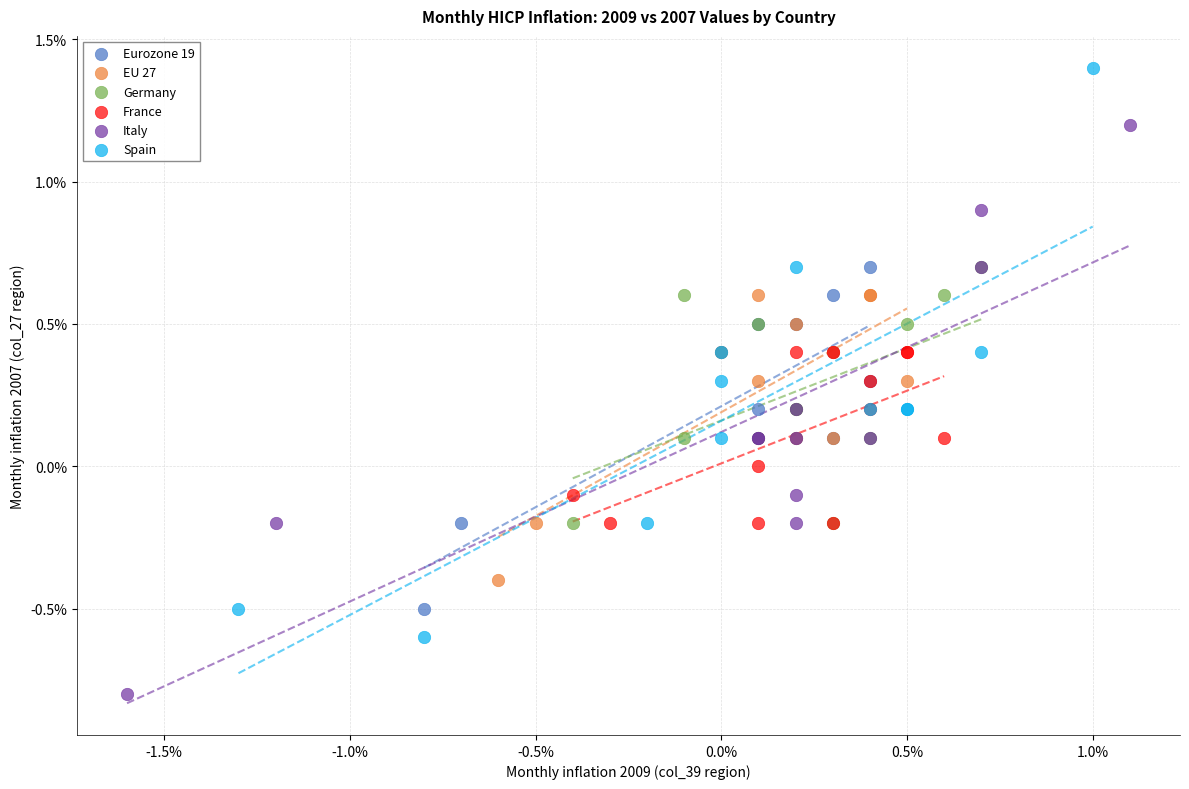

Which series reaches the minimum Y coordinate?

Italy